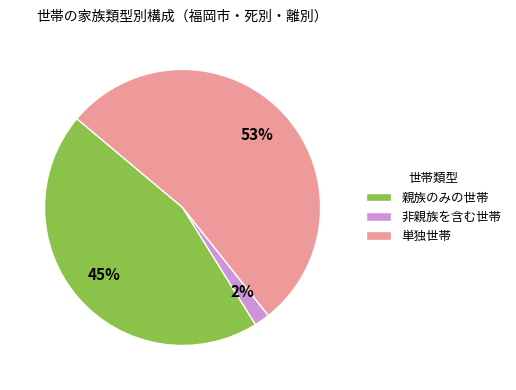

Combined, do 非親族を含む世帯 and 単独世帯 account for over 50%?

Yes